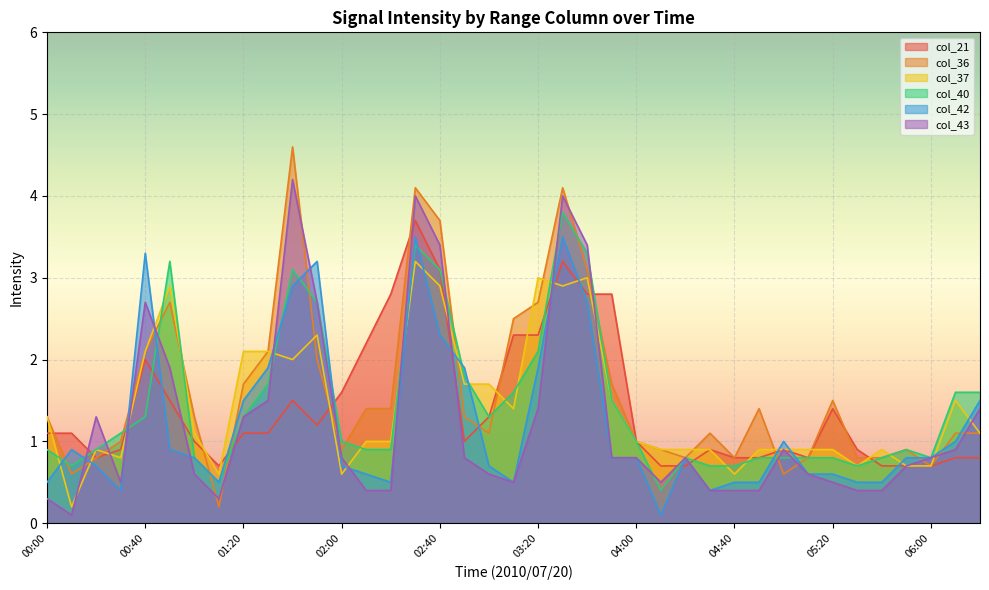

At how many categories does at least one series exceed 1?

28